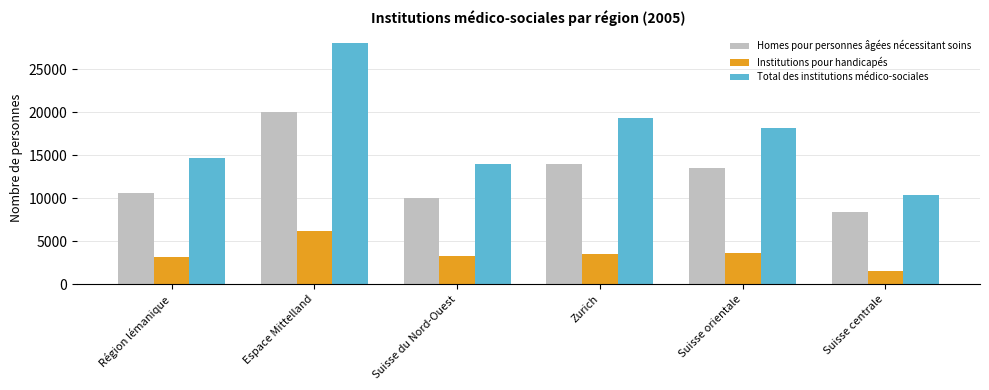

Rank the series by their average value, from lowest to highest.

Institutions pour handicapés, Homes pour personnes âgées nécessitant soins, Total des institutions médico-sociales